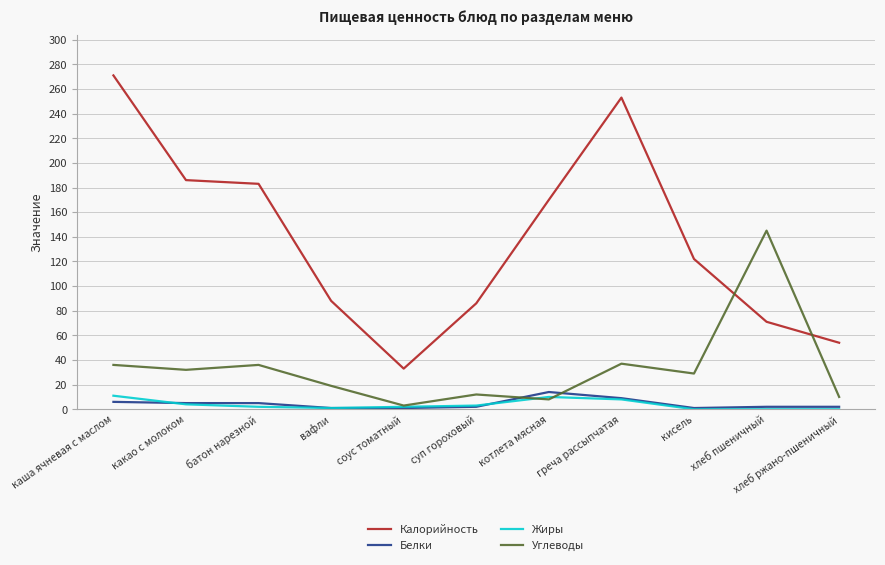

Where does the Углеводы series first go above 29?

каша ячневая с маслом